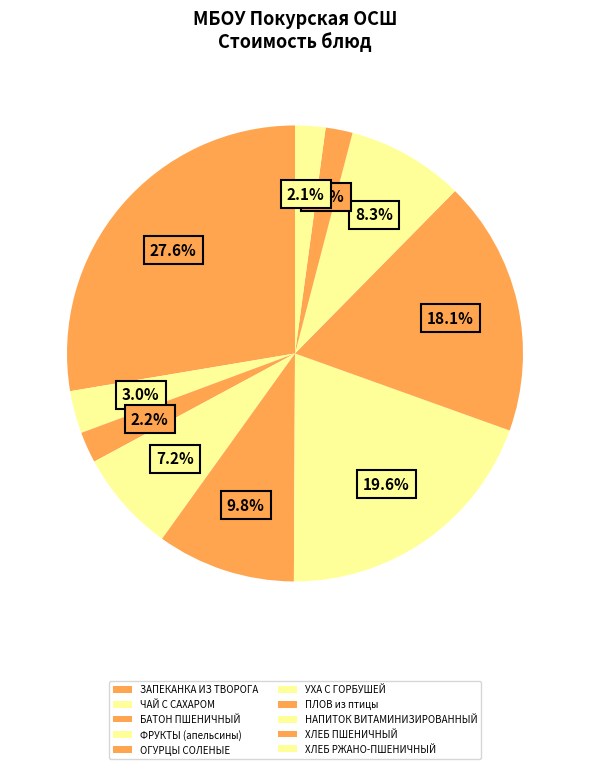

What percentage is the ОГУРЦЫ СОЛЕНЫЕ slice, to the nearest percent?

10%